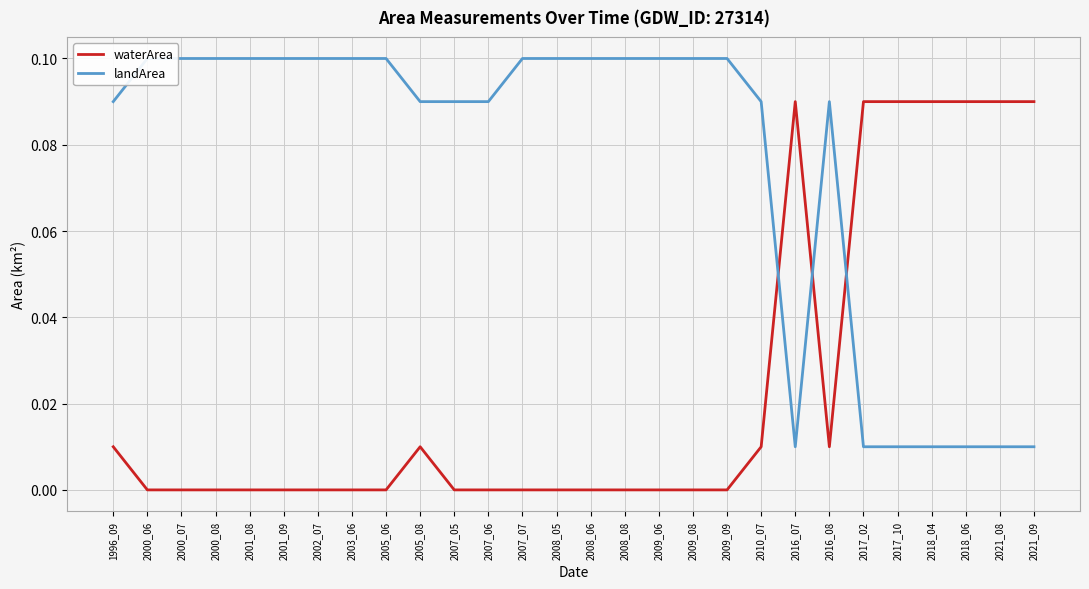

Where is landArea nearest to the value 0?

2016_07